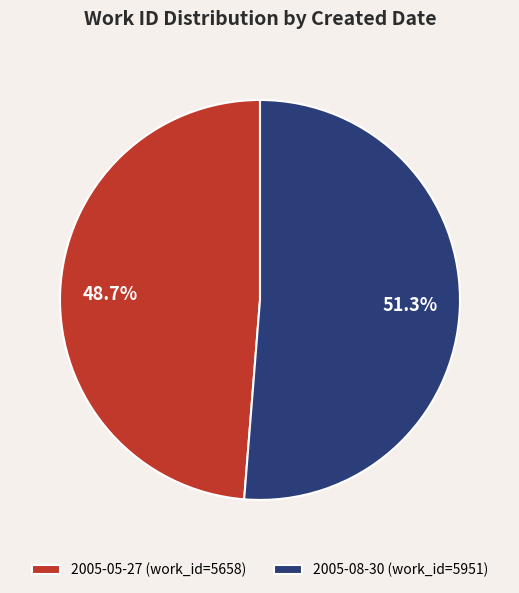

What portion of the pie excludes 2005-05-27?

51.3%